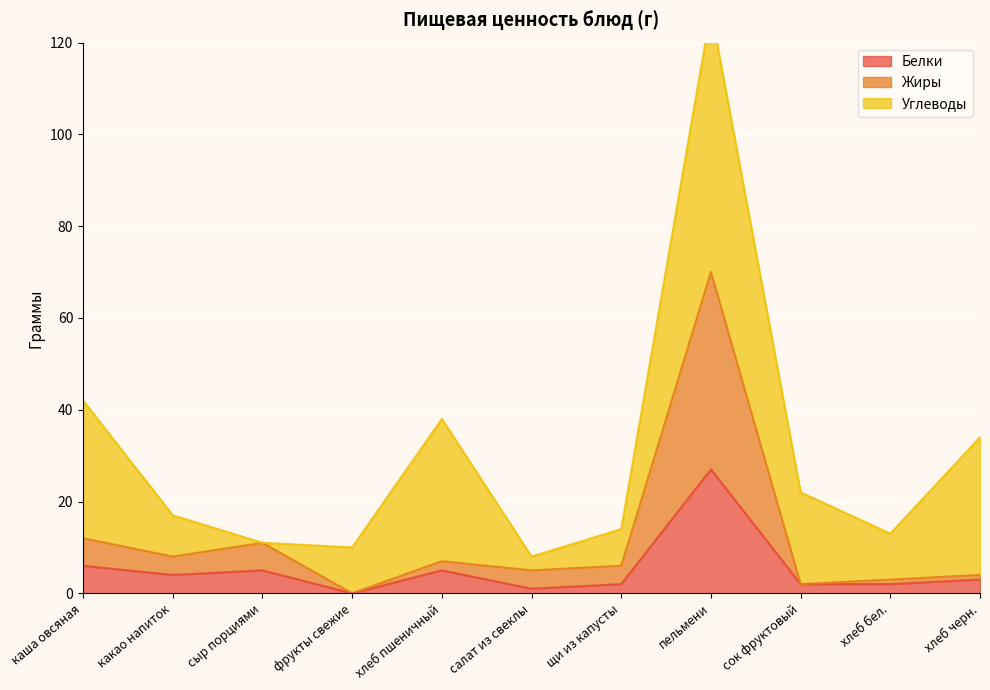

True or false: Белки has a value of 4 at какао напиток.

True